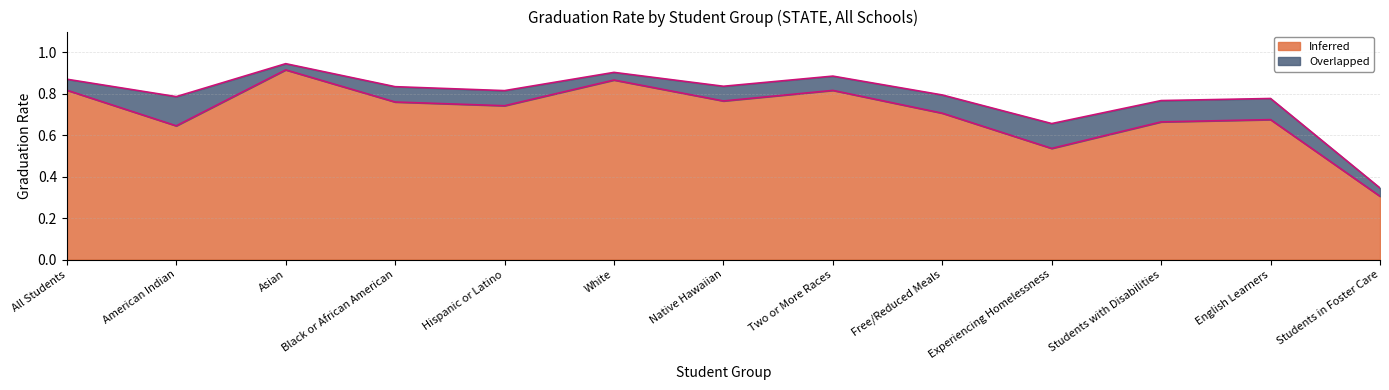

What is the sum of the Overlapped values at Hispanic or Latino and Experiencing Homelessness?

1.5